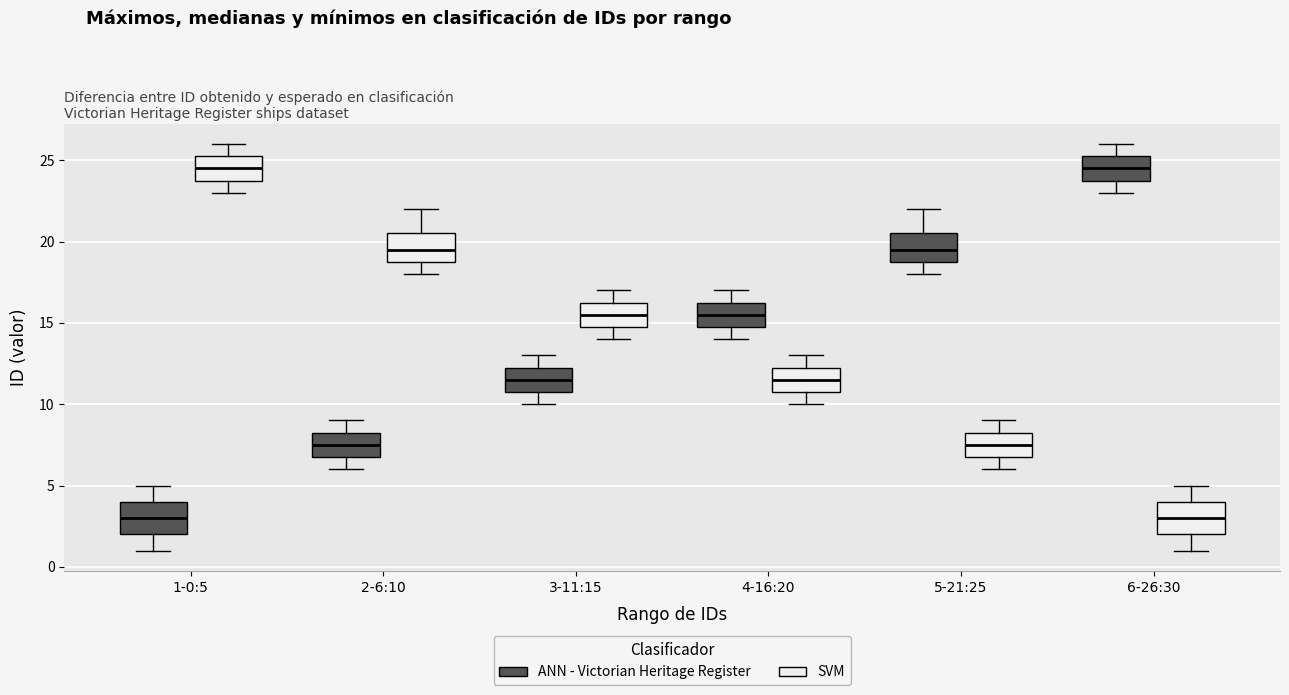

Where does the median line of the box for 4-16:20 (SVM) sit on the y-axis? The values are not printed on the chart, so give them approximately, as read against the axis.

11.5